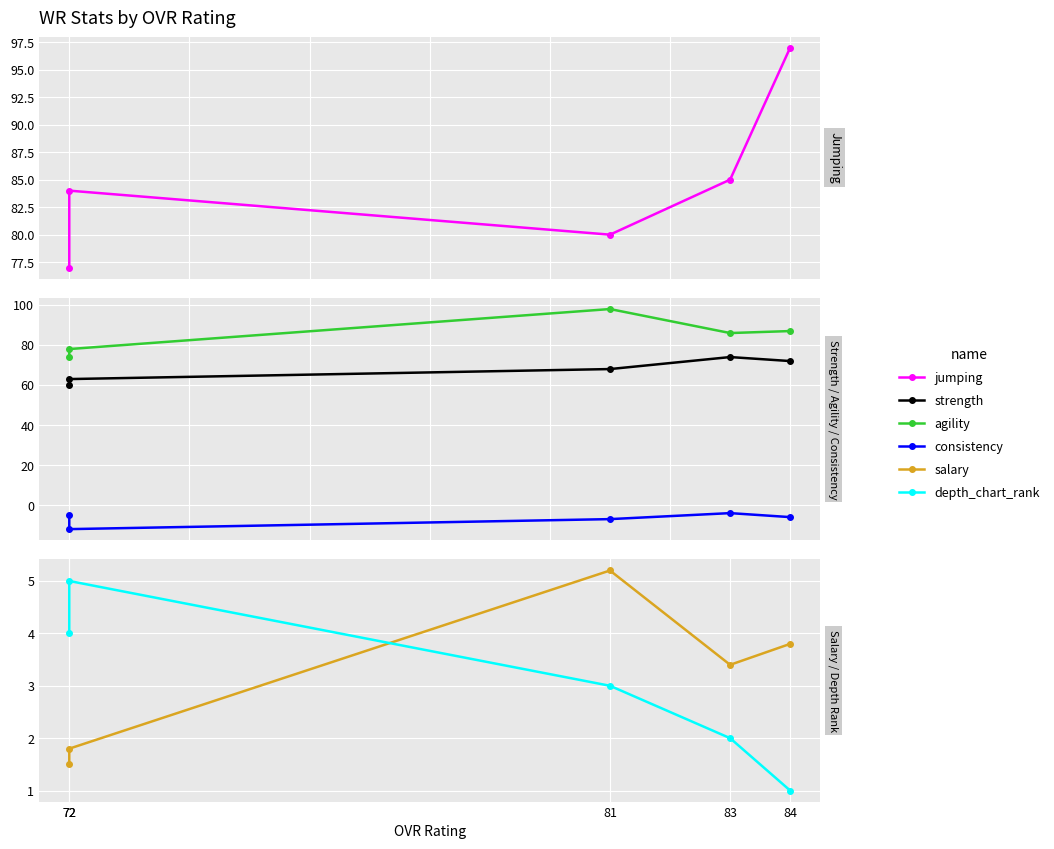

Which series has the largest total across all categories?

jumping